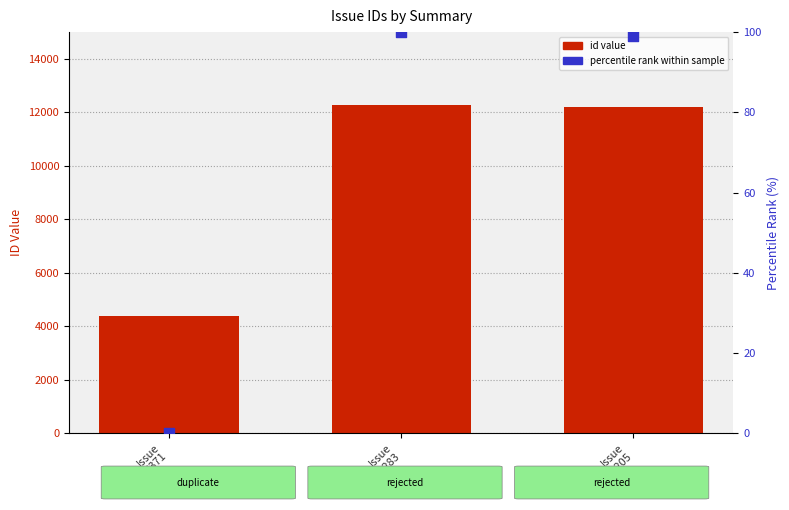

Which series contains the lowest Y value?

percentile rank within sample